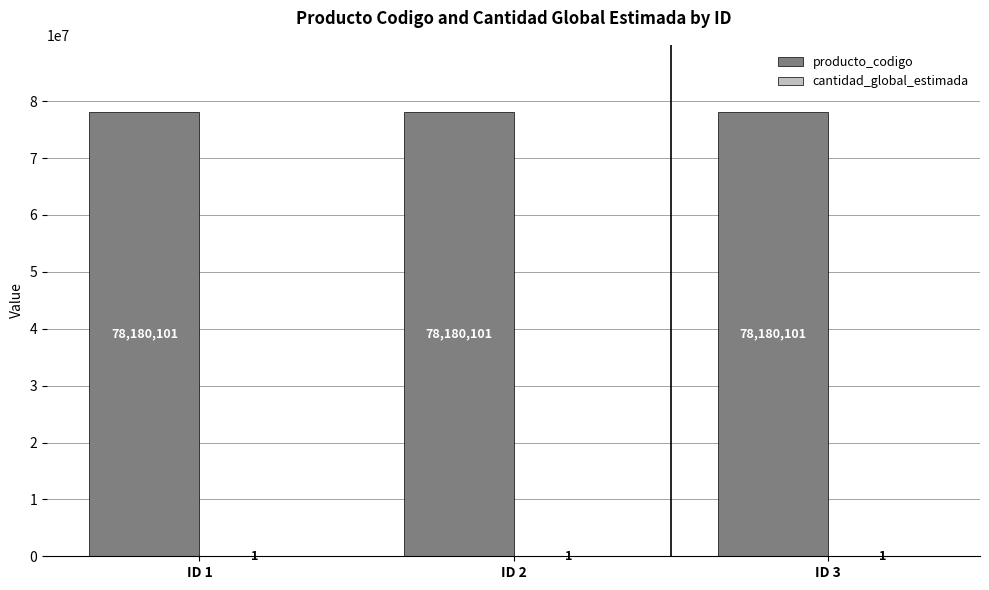

What is the total value across all series at ID 3?

78180102